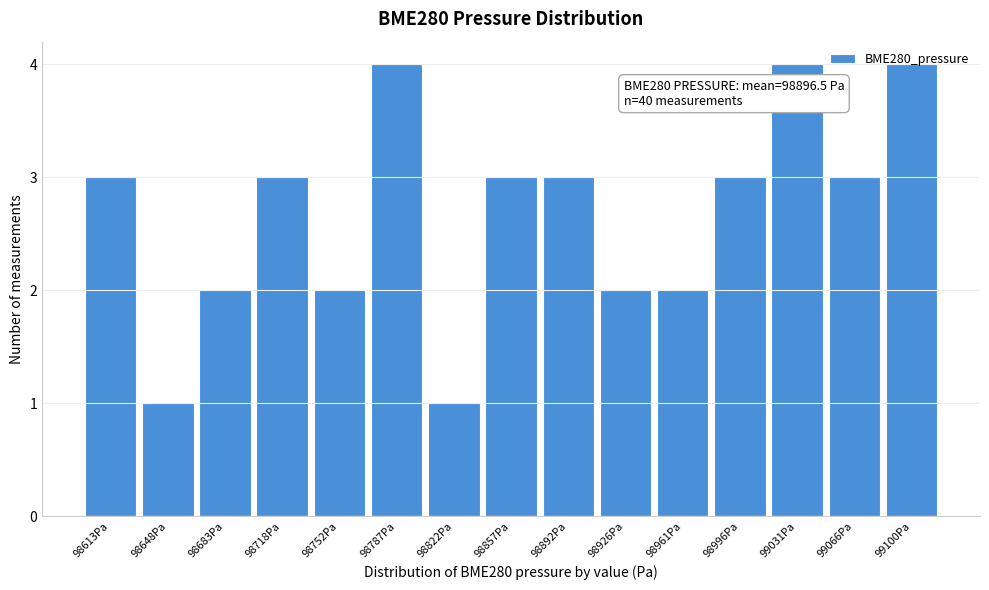

What is the greatest value displayed?

4